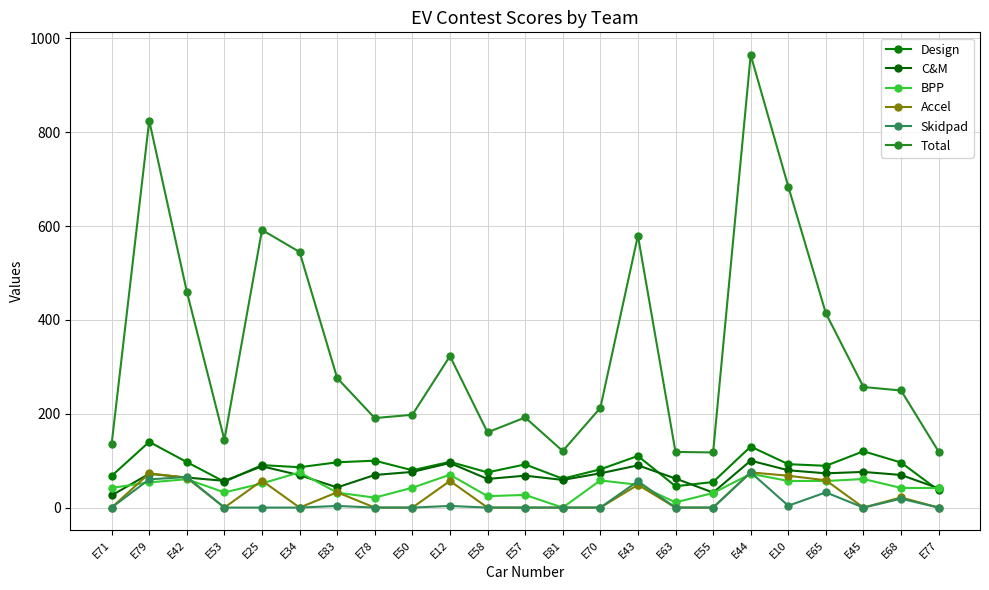

What position from the left is E77?

23